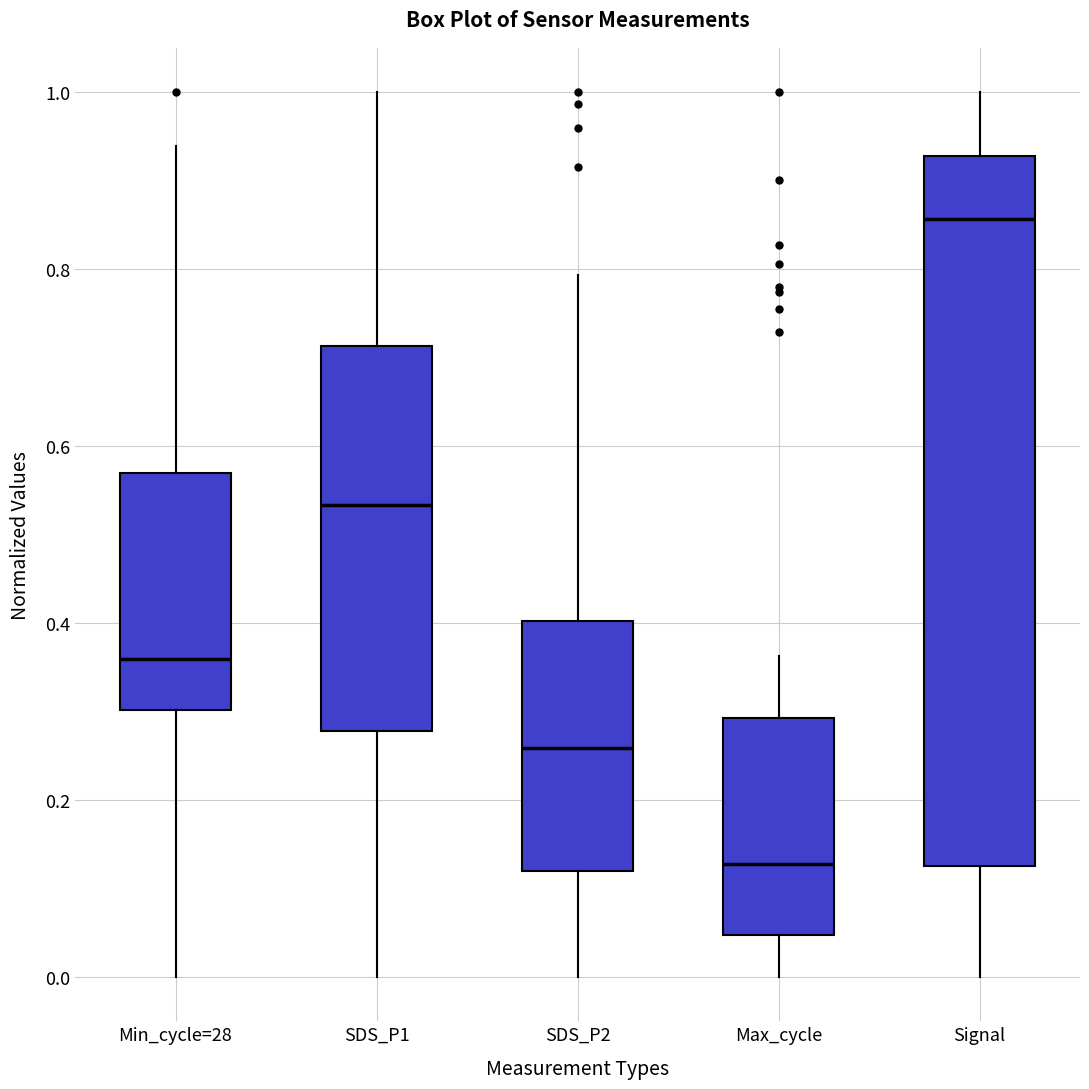

Reading left to right, read every box against the y-axis: the position of its median line, the range the box covers, and the ends of its whiskers. The values are not printed on the chart, so give them approximately, as read against the axis.

Min_cycle=28: median 0.36, box 0.30 to 0.56, whiskers 0.00 to 0.94
SDS_P1: median 0.54, box 0.28 to 0.72, whiskers 0.00 to 1.00
SDS_P2: median 0.26, box 0.12 to 0.40, whiskers 0.00 to 0.80
Max_cycle: median 0.12, box 0.04 to 0.30, whiskers 0.00 to 0.36
Signal: median 0.86, box 0.12 to 0.92, whiskers 0.00 to 1.00